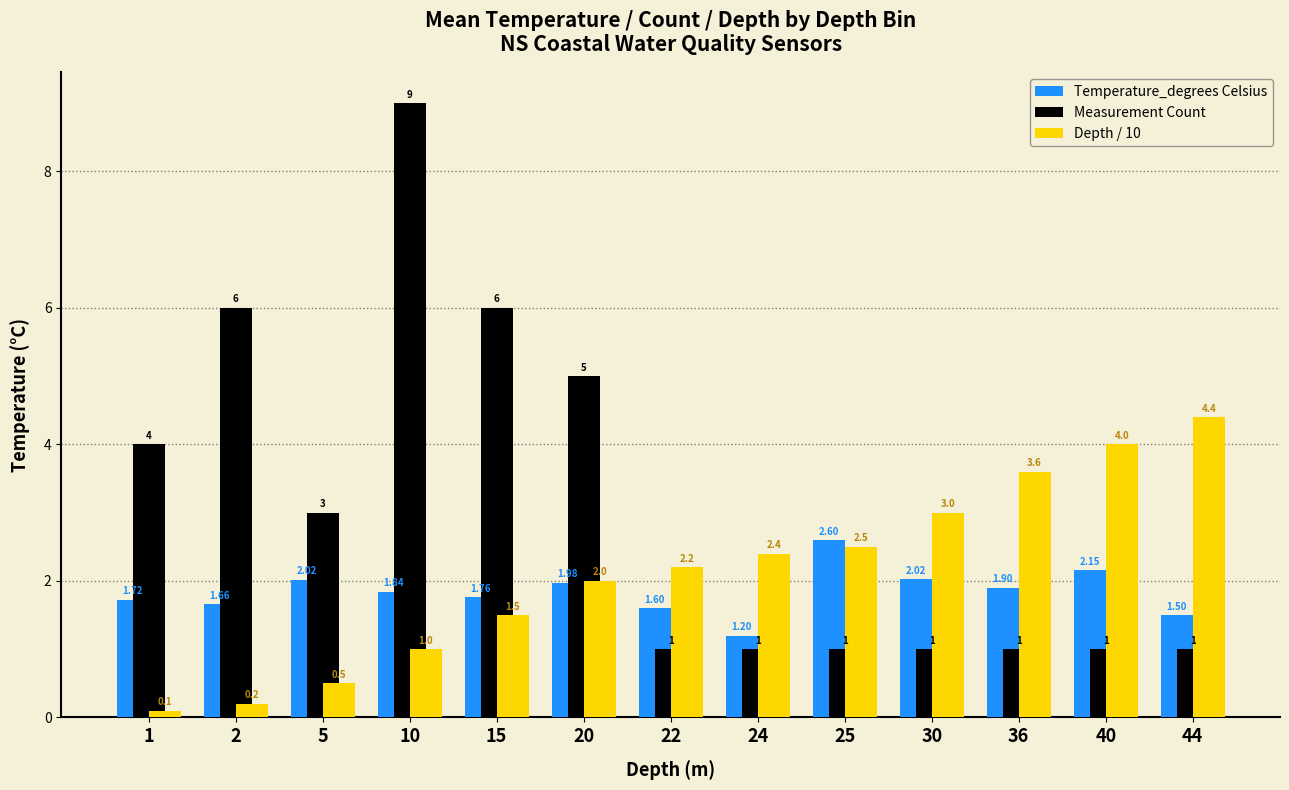

How many data points in Measurement Count are above 1?

6